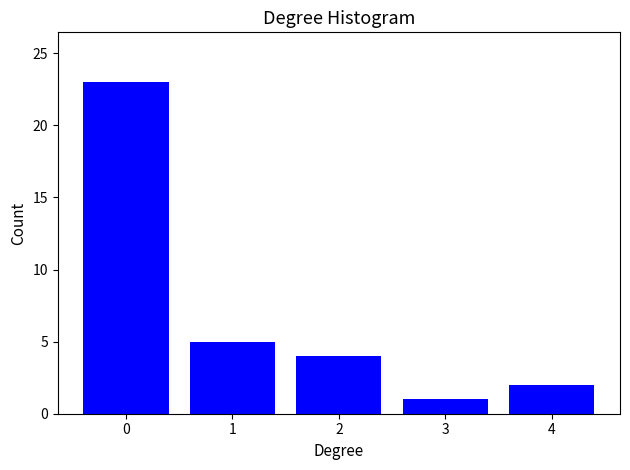

Reading left to right, list all the values displayed in this chart.

0=23	1=5	2=4	3=1	4=2